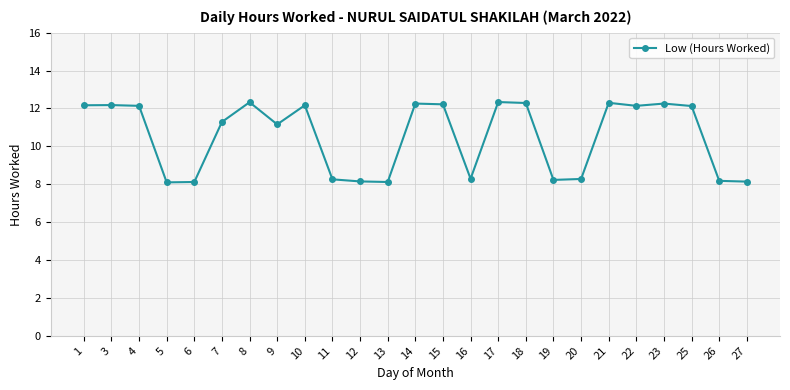

True or false: there are more than 0 points higher than both neighbors.

True